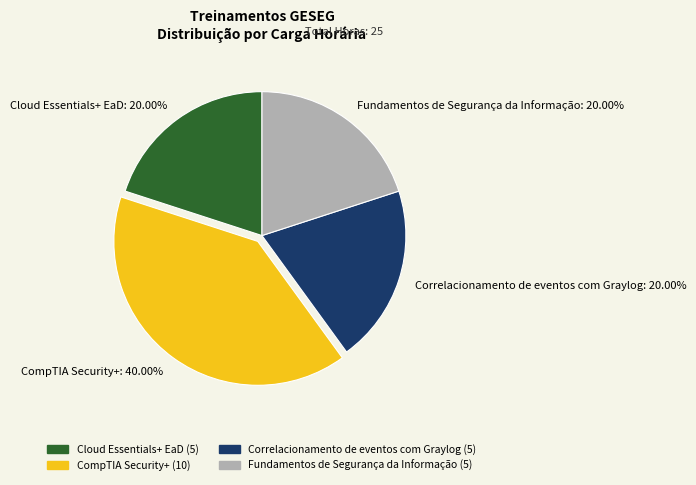

How many segments does this pie chart have?

4